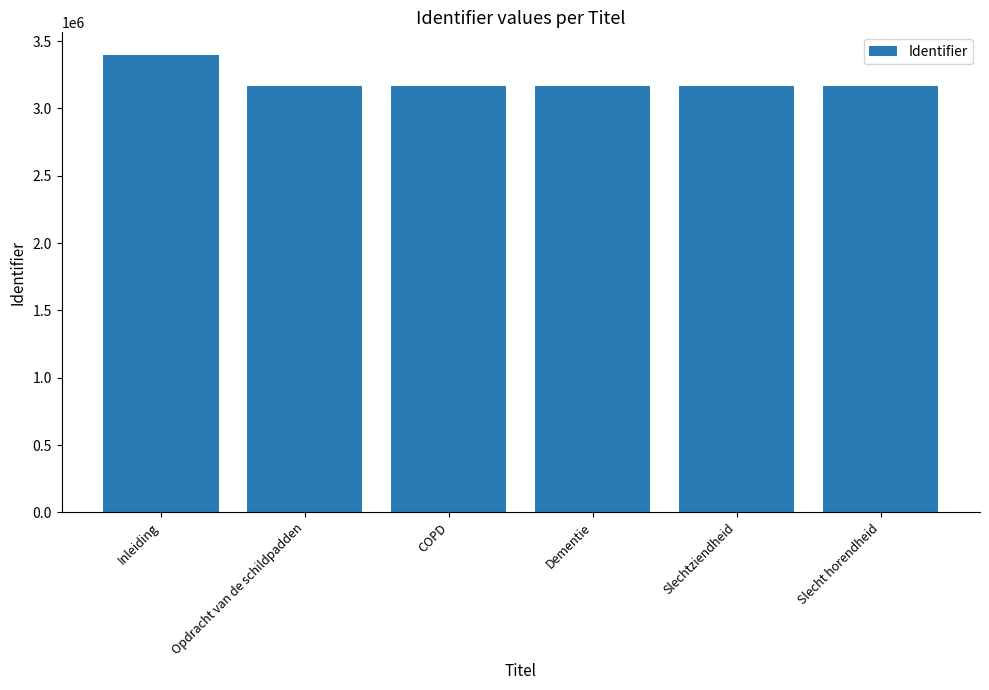

The value at Slechtziendheid is 3168241. True or false?

True